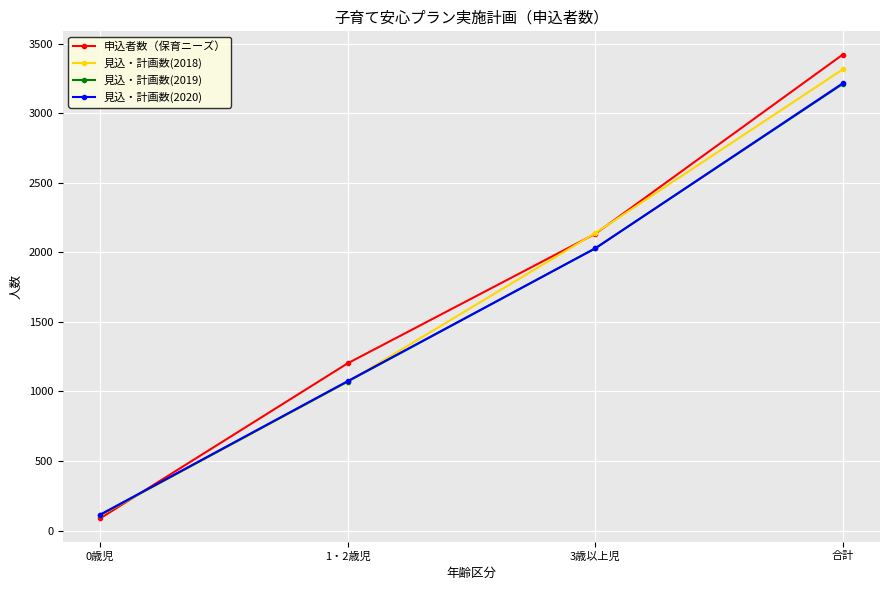

Is the value of 見込・計画数(2020) at 0歳児 greater than the value of 見込・計画数(2019) at 1・2歳児?

No